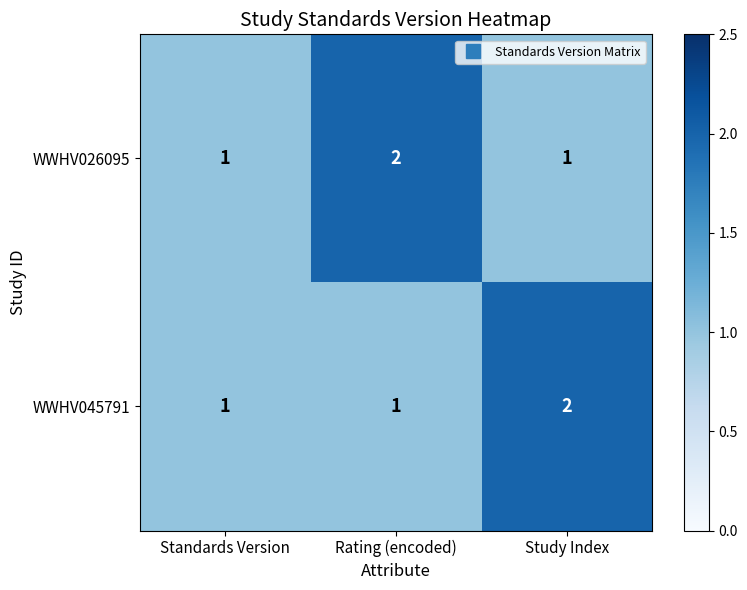

At which label does WWHV045791 reach its peak?

Study Index